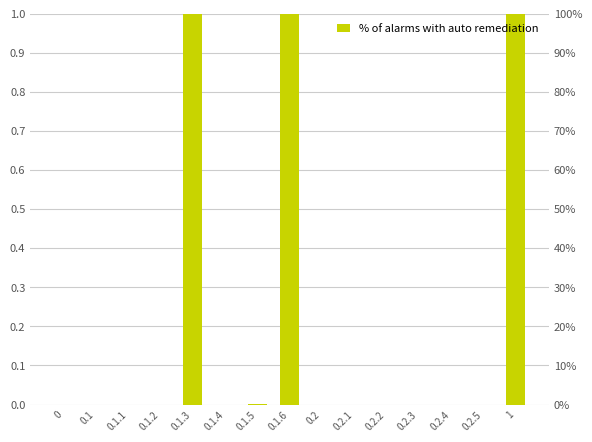

Reading left to right, transcribe all the data shown in this chart.

0=0.0	0.1=0.0	0.1.1=0.0	0.1.2=0.0	0.1.3=1.0	0.1.4=0.0	0.1.5=0.0	0.1.6=1.0	0.2=0.0	0.2.1=0.0	0.2.2=0.0	0.2.3=0.0	0.2.4=0.0	0.2.5=0.0	1=1.0